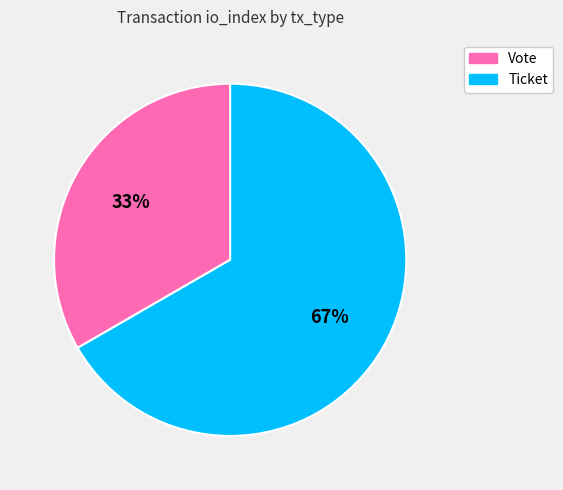

The Vote slice represents 25% of the pie. True or false?

False